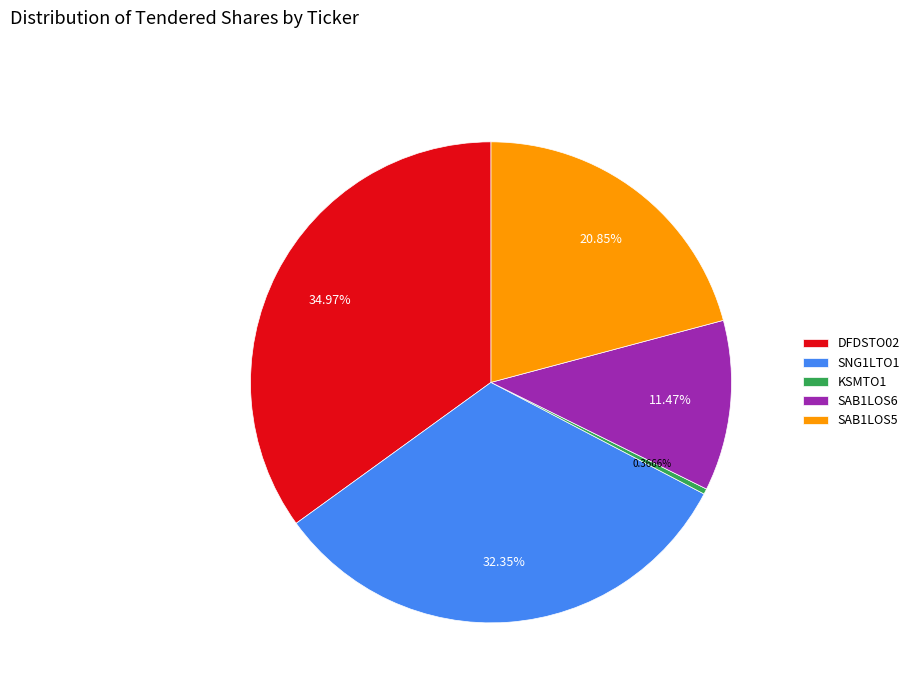

What percentage do SAB1LOS5 and KSMTO1 together represent?

21.2%